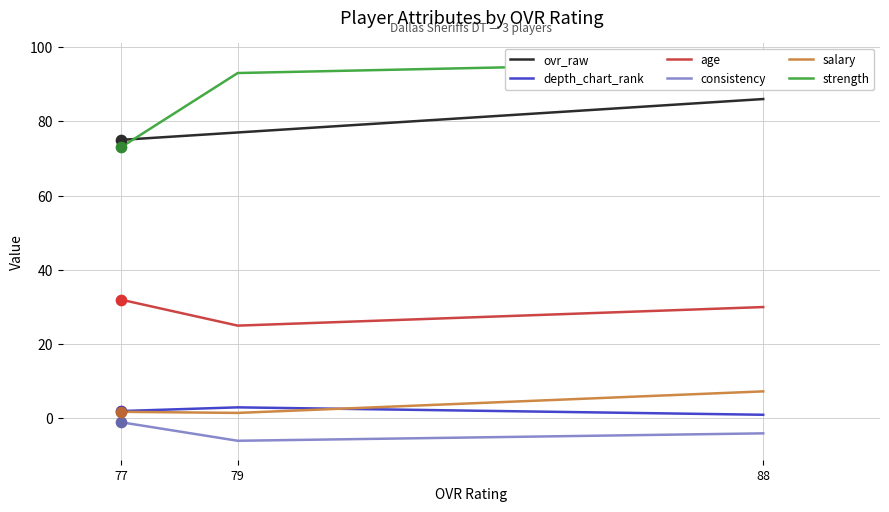

What are all the series names shown in the legend?

ovr_raw, depth_chart_rank, age, consistency, salary, strength